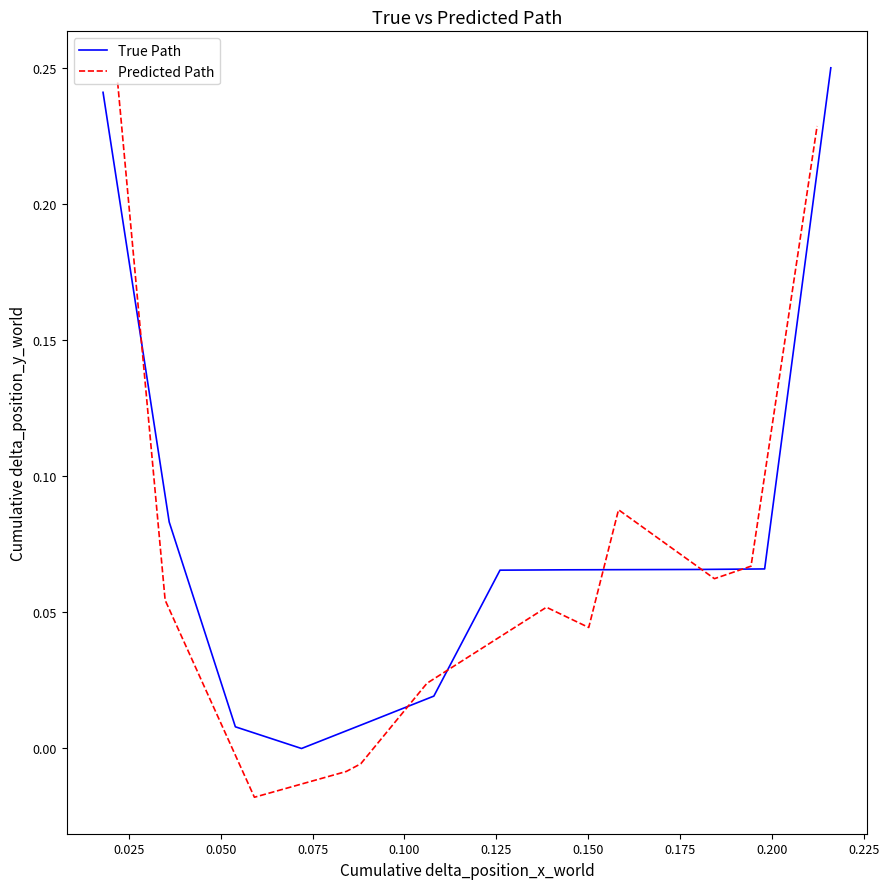

At which category does True Path reach its first local valley?

0.075